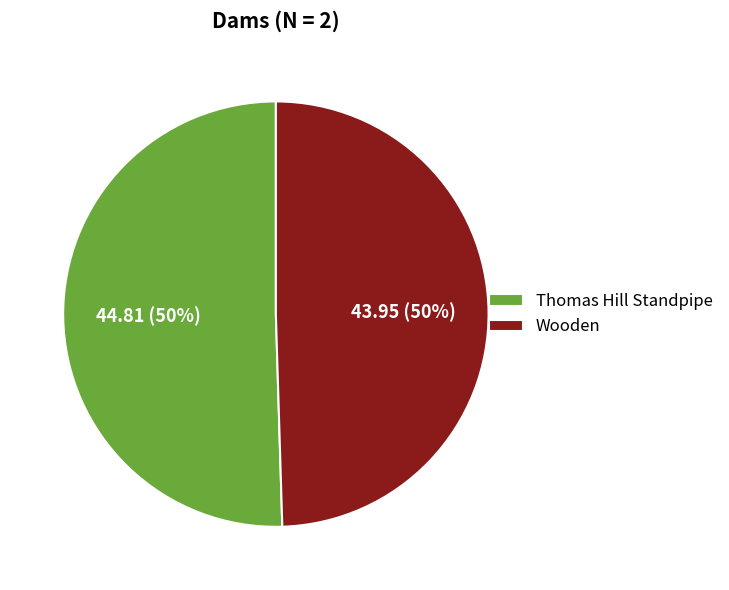

Approximately how many times larger is the value at Wooden compared to Thomas Hill Standpipe?

1.0